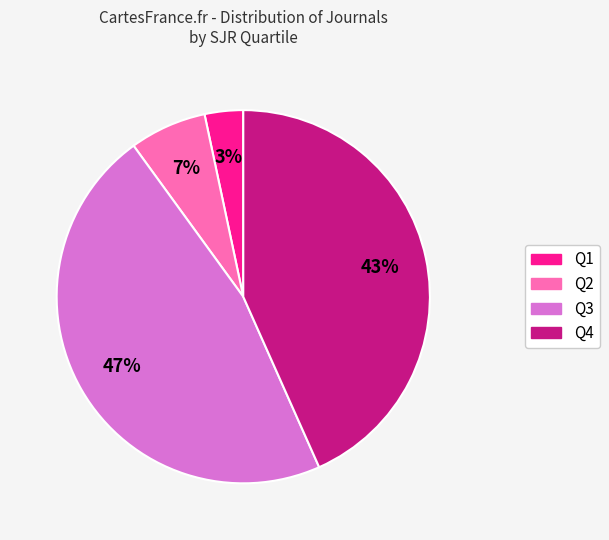

True or false: Q3 accounts for 47% of the total.

True